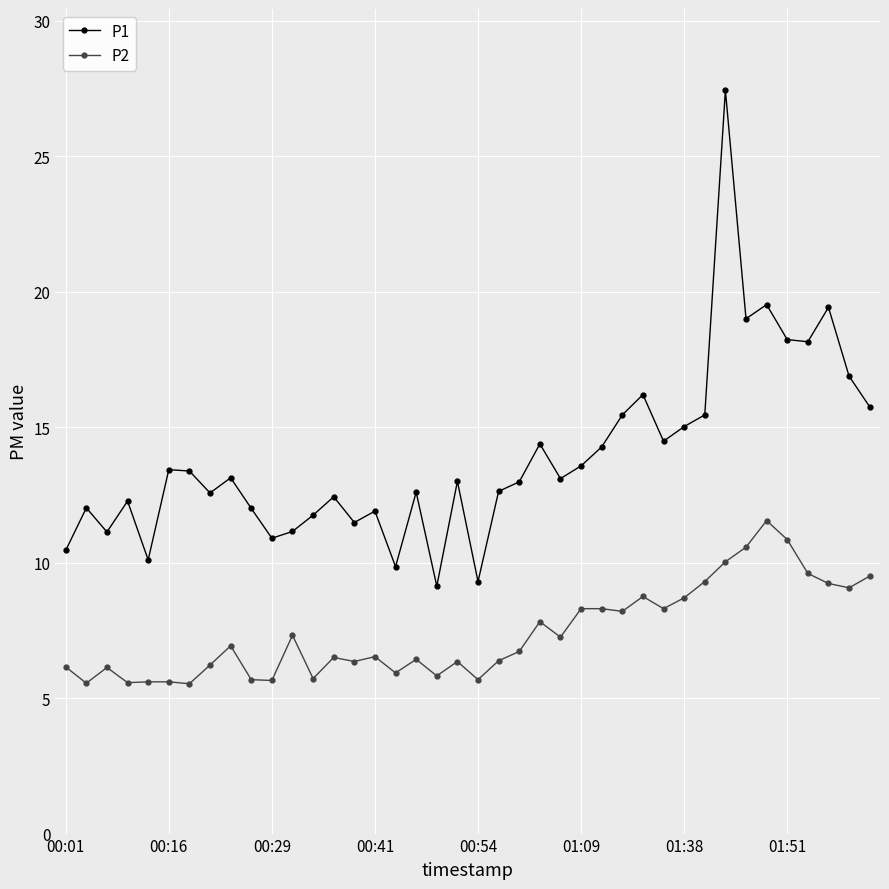

Count the number of categories in the chart.

40